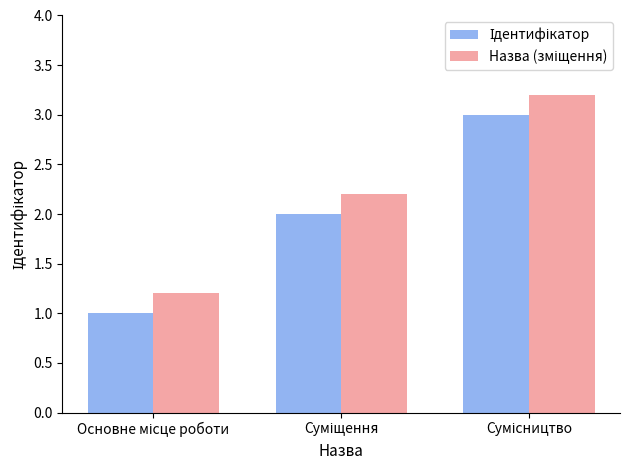

Count the number of data series in this chart.

2